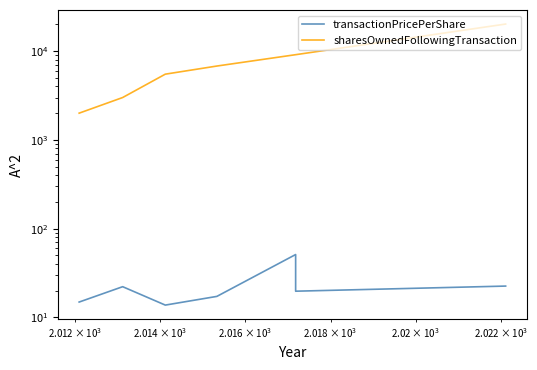

The transactionPricePerShare series shows 8.4 at 6. True or false?

False